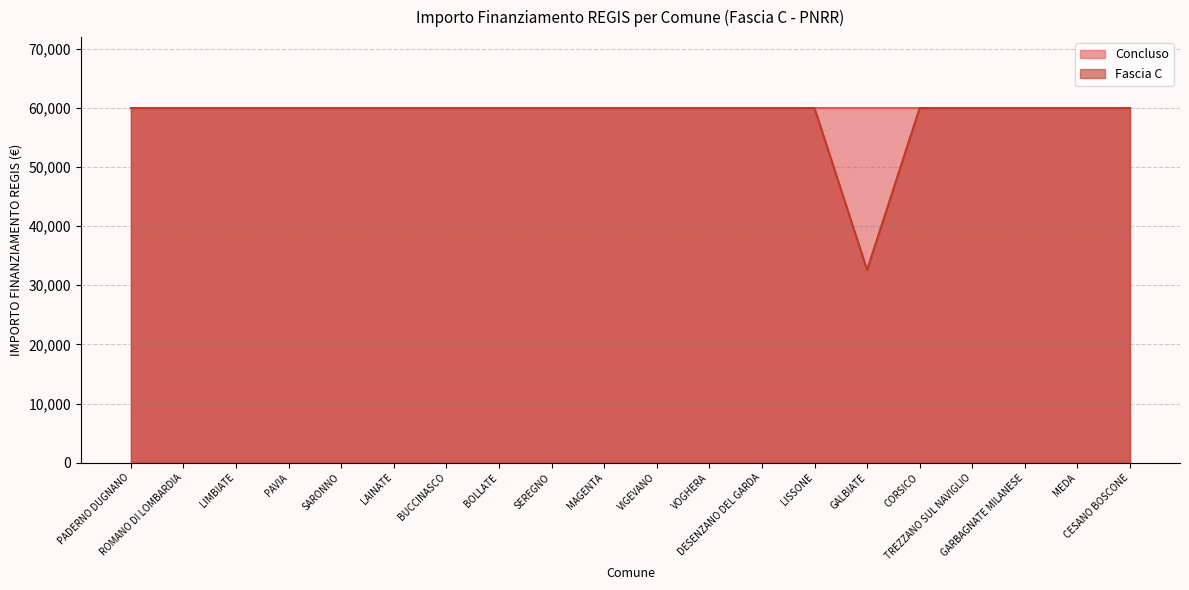

What is the maximum value shown in the chart?

59966